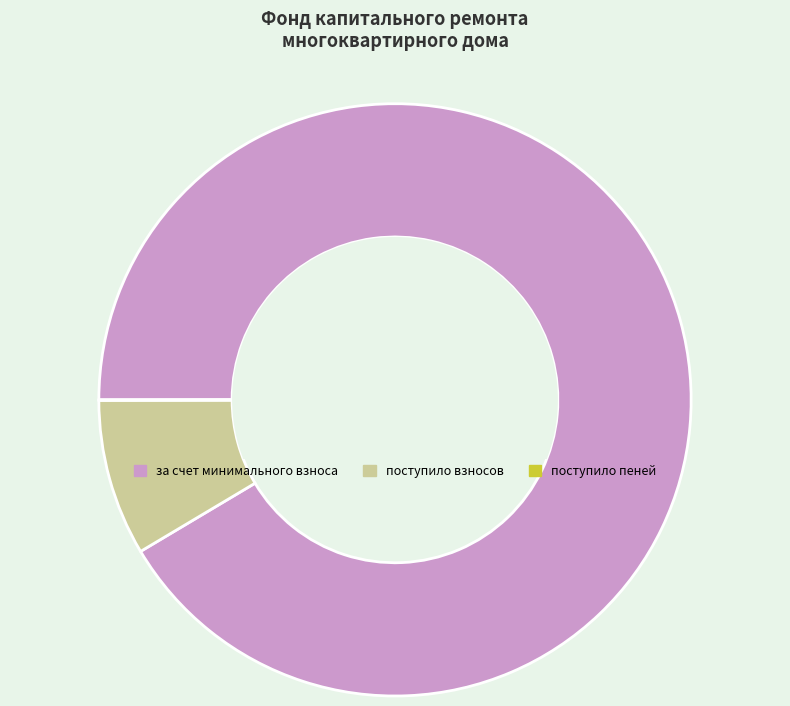

What is the largest slice in the pie chart?

за счет минимального взноса